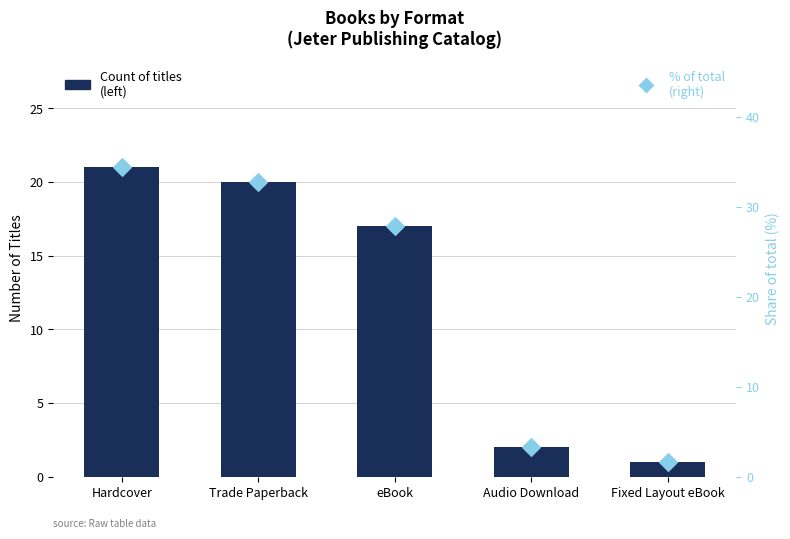

What are all the series names shown in the legend?

Count of titles (left), % of total (right)